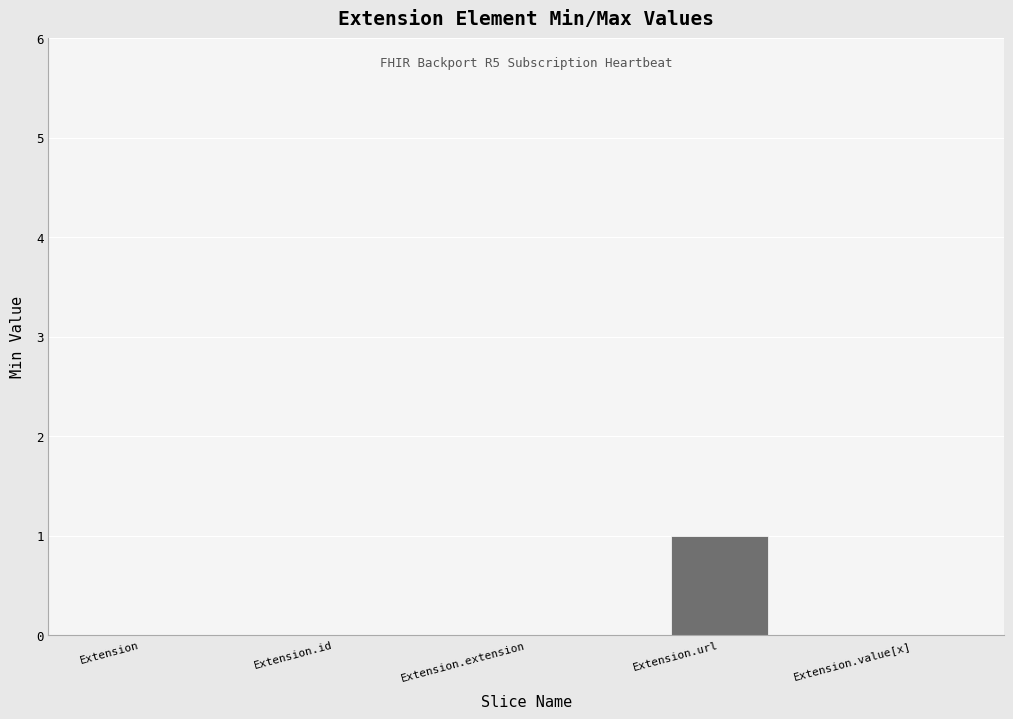

Reading left to right, list all the values displayed in this chart.

0	0	0	1	0